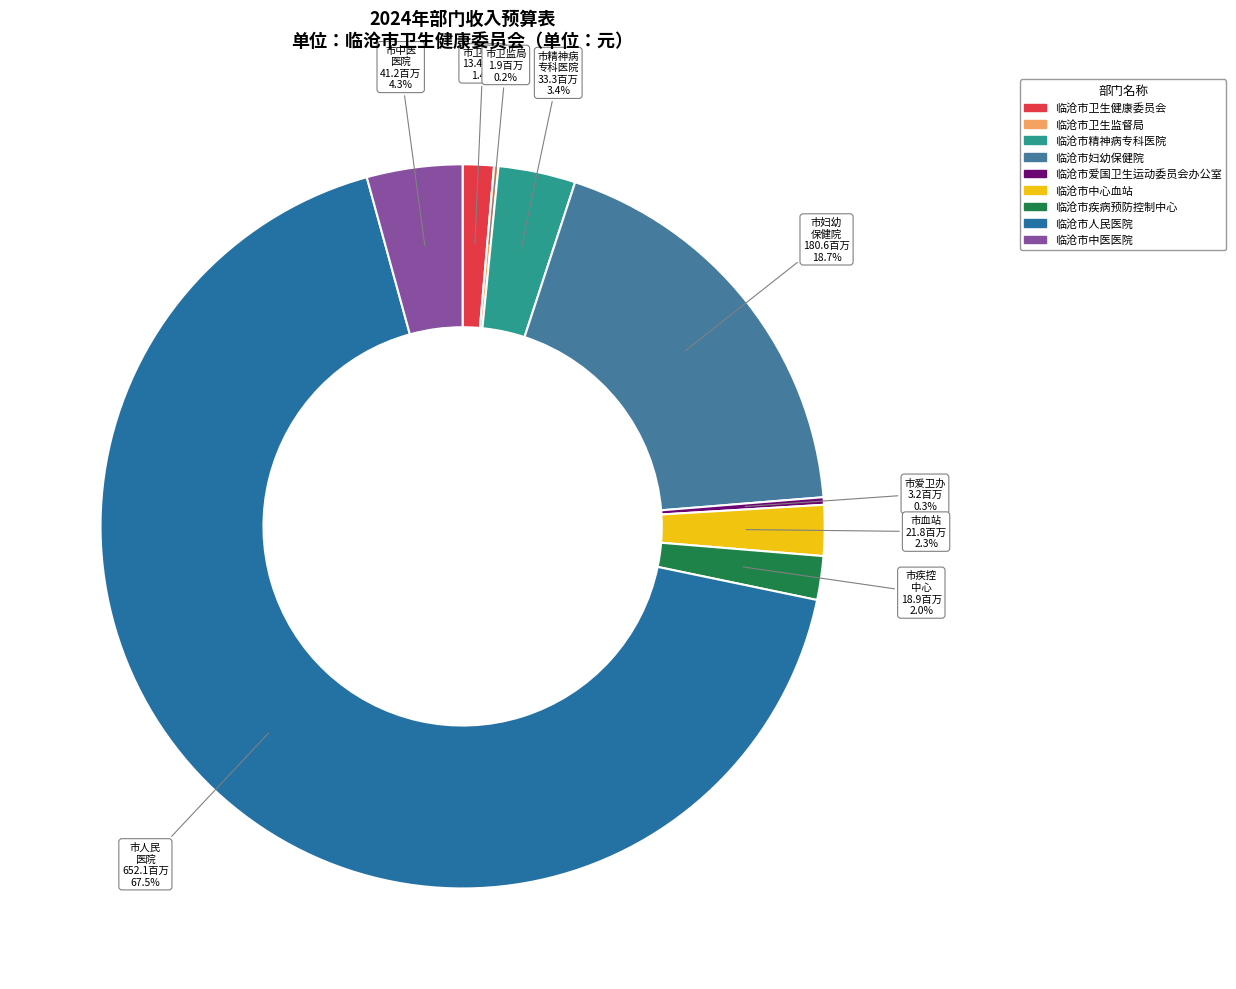

To the nearest percent, what is the combined percentage of 临沧市卫生健康委员会 and 临沧市妇幼保健院?

20%